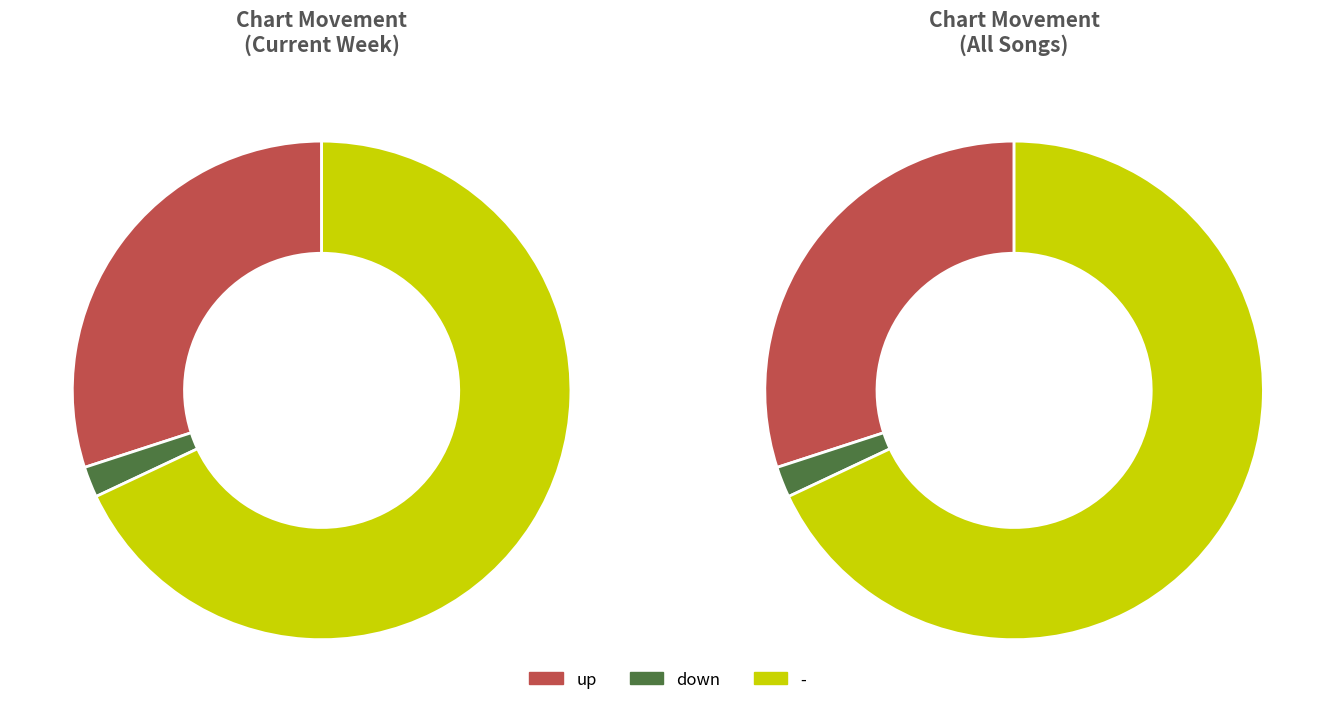

The up slice represents 30% of the pie. True or false?

True